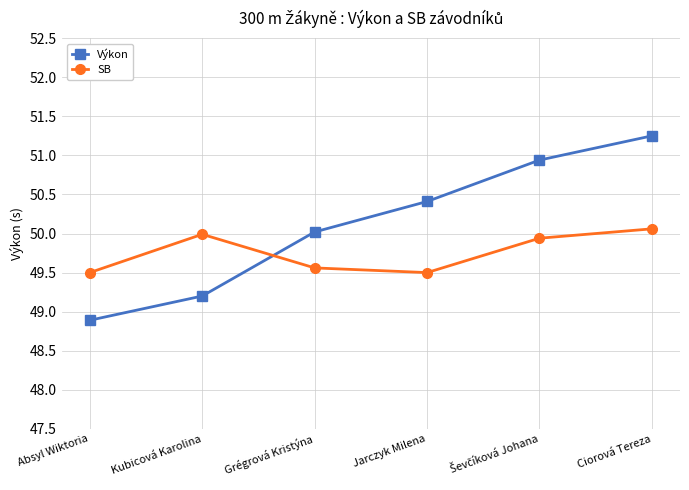

Between which two adjacent categories do Výkon and SB first intersect?

Kubicová Karolina and Grégrová Kristýna